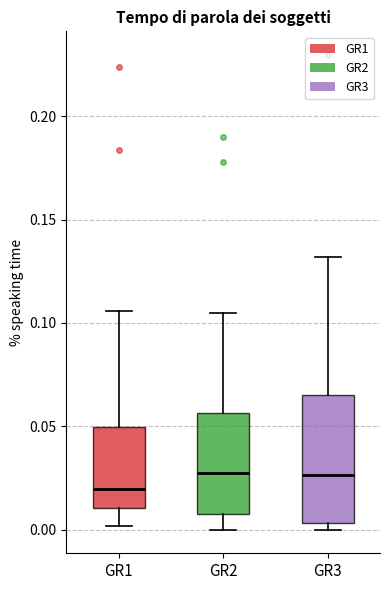

Where is the lower edge of the box for GR3 on the y-axis? The values are not printed on the chart, so give them approximately, as read against the axis.

0.005